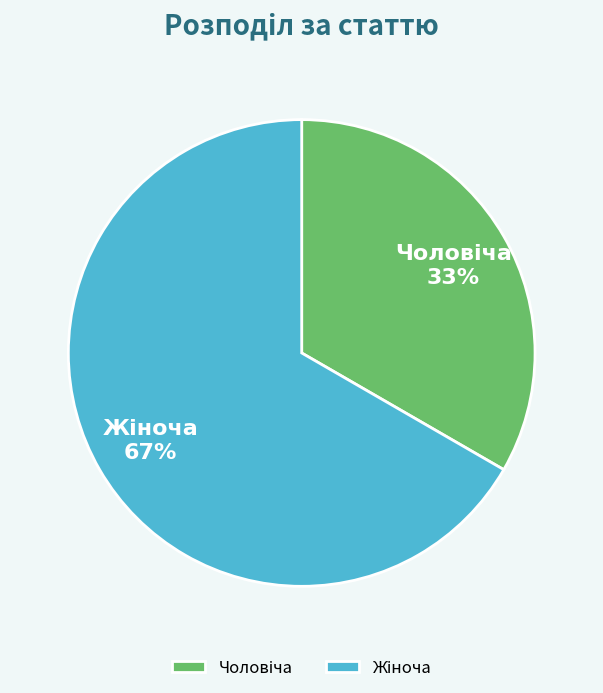

To the nearest percent, what is the average slice percentage?

50%